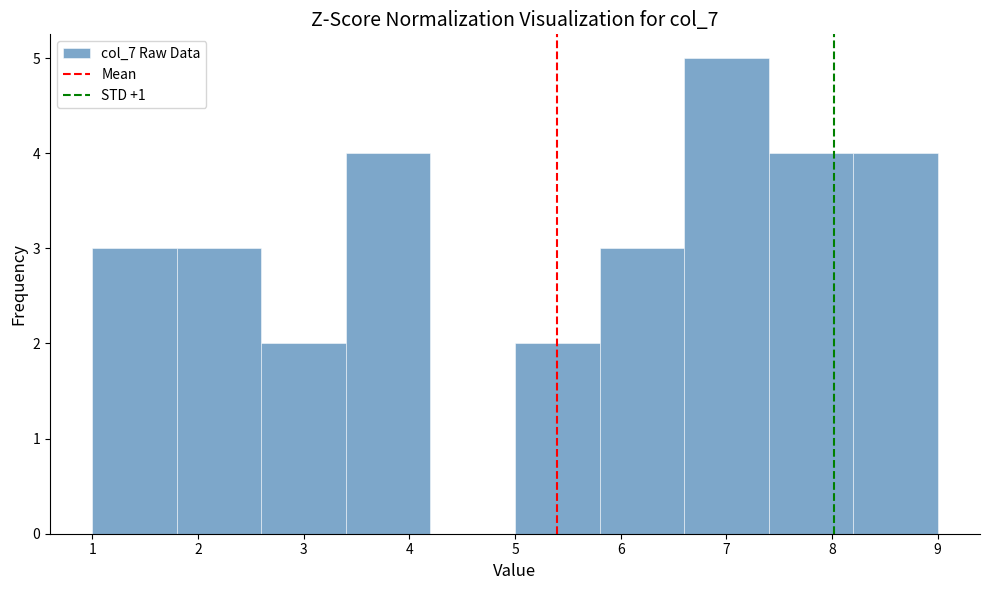

Reading left to right, list every bar in this chart as the range it spans on the x-axis followed by its height. The values are not printed on the chart, so give them approximately, as read against the axis.

1.0 to 1.8: 3
1.8 to 2.6: 3
2.6 to 3.4: 2
3.4 to 4.2: 4
4.2 to 5.0: 0
5.0 to 5.8: 2
5.8 to 6.6: 3
6.6 to 7.4: 5
7.4 to 8.2: 4
8.2 to 9.0: 4